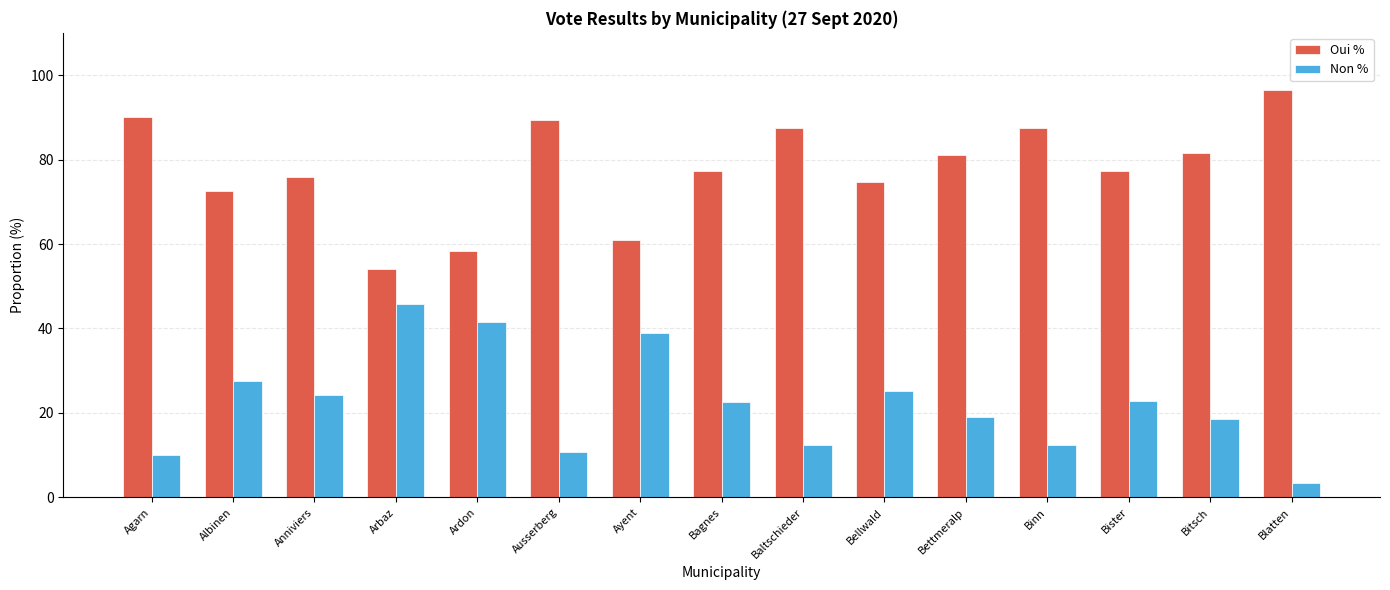

How many bars are there in each group?

2